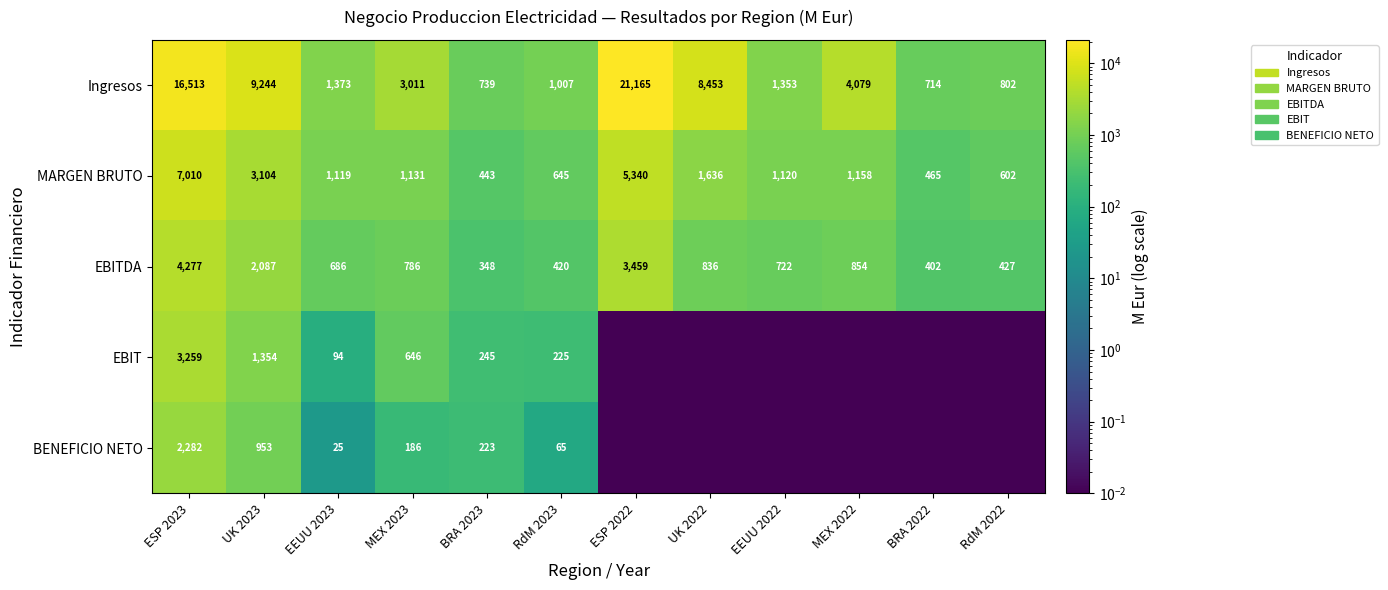

What is the difference between the highest and lowest values at MEX 2022?

4079.4